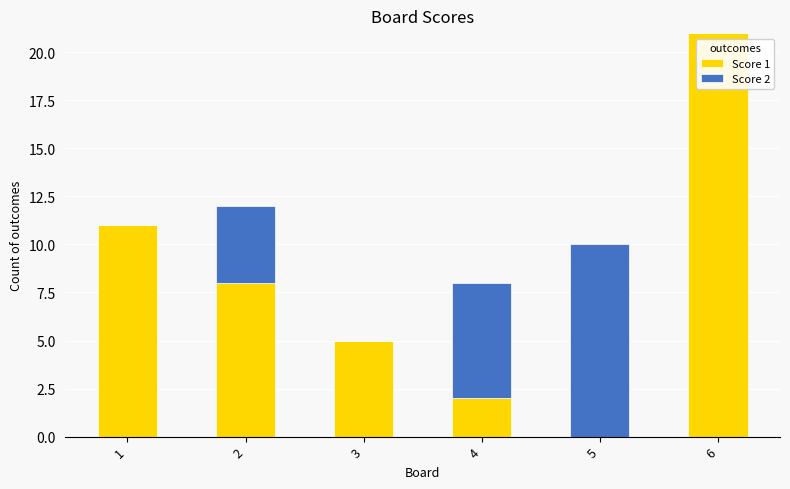

What is the total value across all series at 3?

5